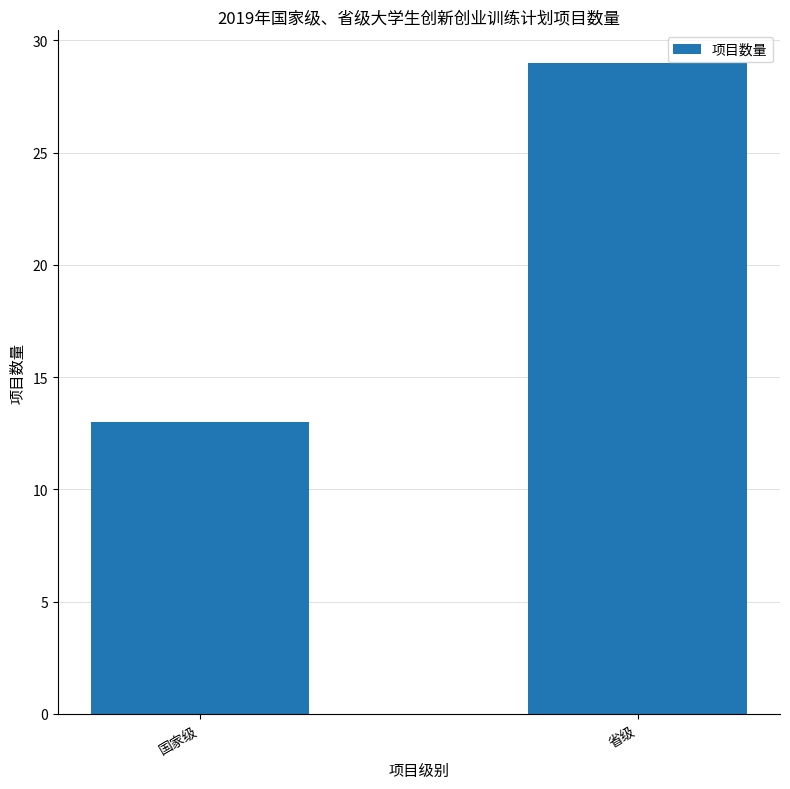

The chart shows a value of 13 at 国家级. True or false?

True